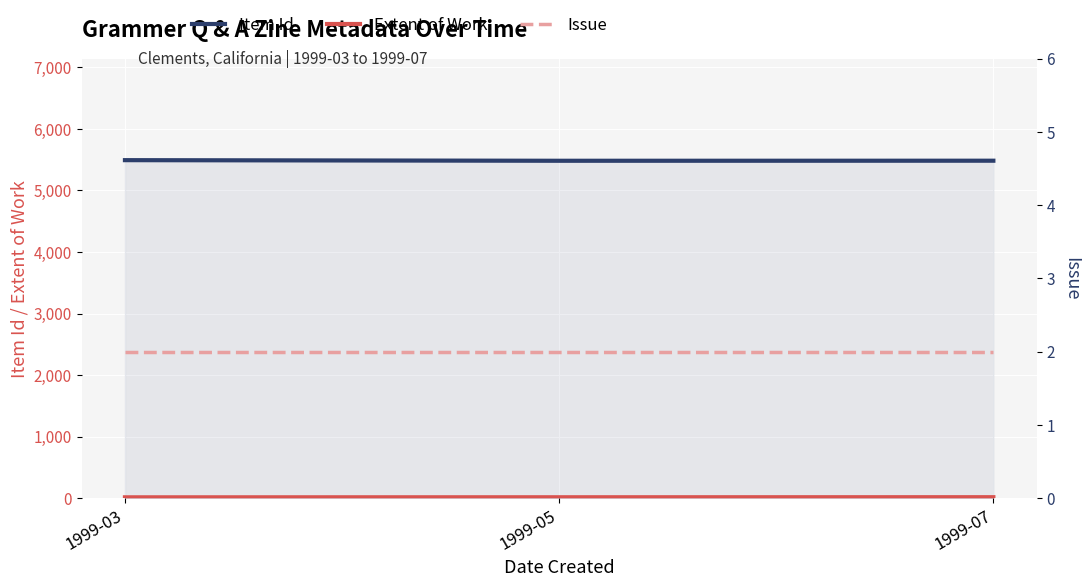

True or false: Extent of Work has a value of 15 at 1999-03.

True